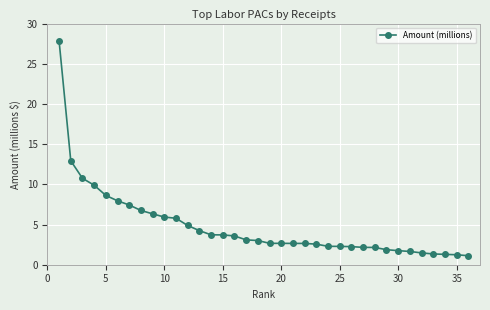

What is the minimum value shown in the chart?

1.1